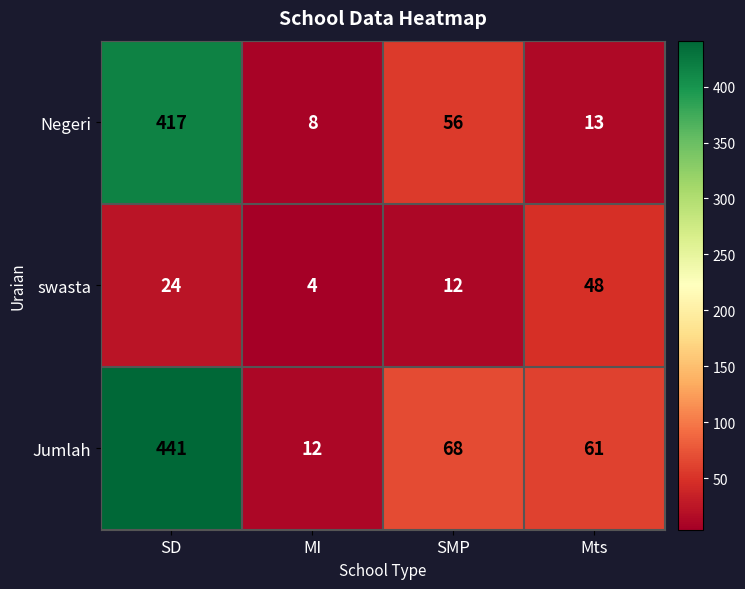

Which series has the largest total across all categories?

Jumlah